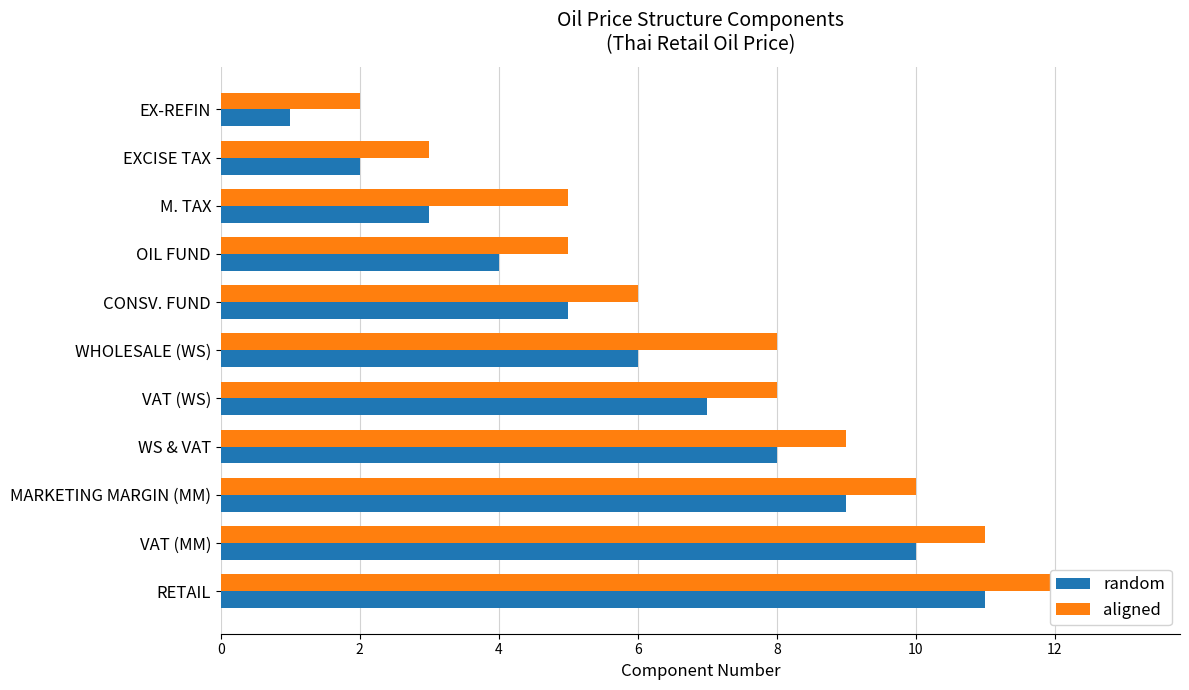

How many distinct data groups are displayed?

2